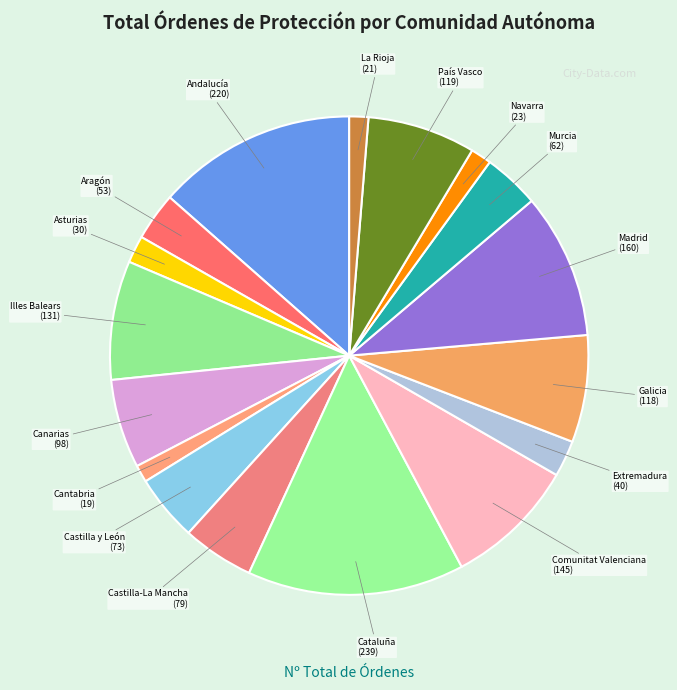

True or false: Cantabria accounts for 11% of the total.

False